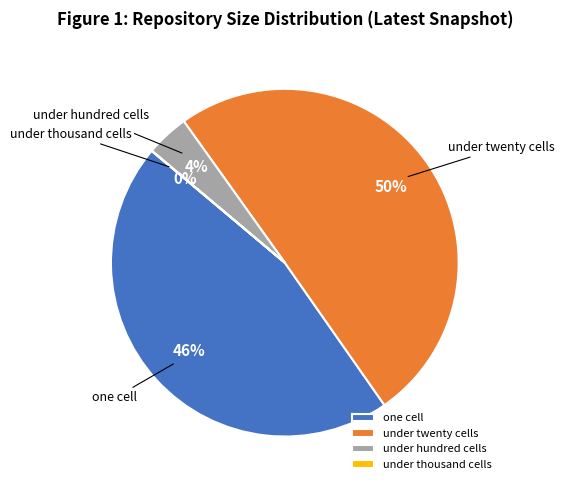

To the nearest percent, what percentage of the pie is one cell?

46%